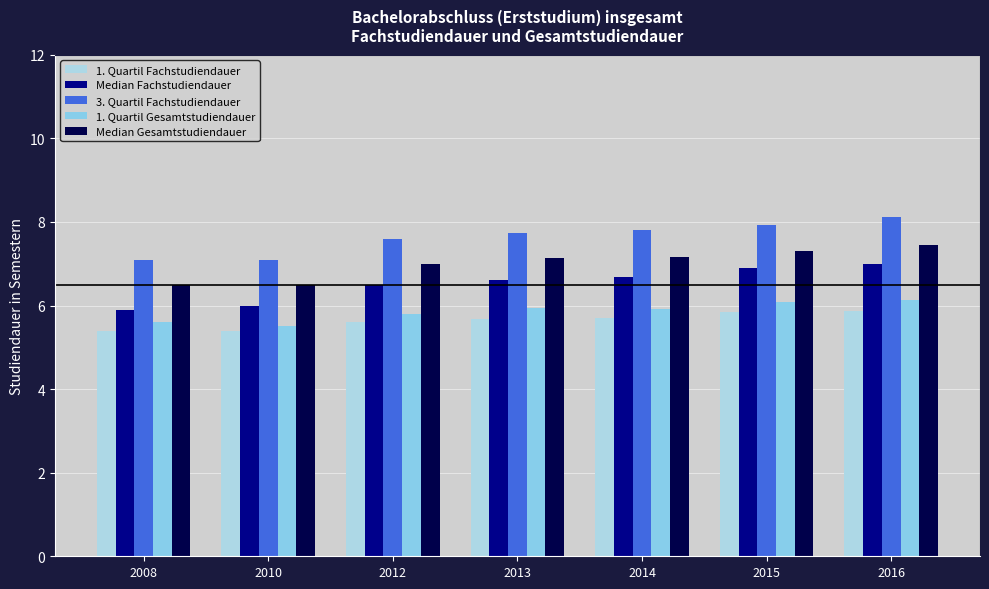

What value does the 1. Quartil Gesamtstudiendauer series have at 2008?

5.6